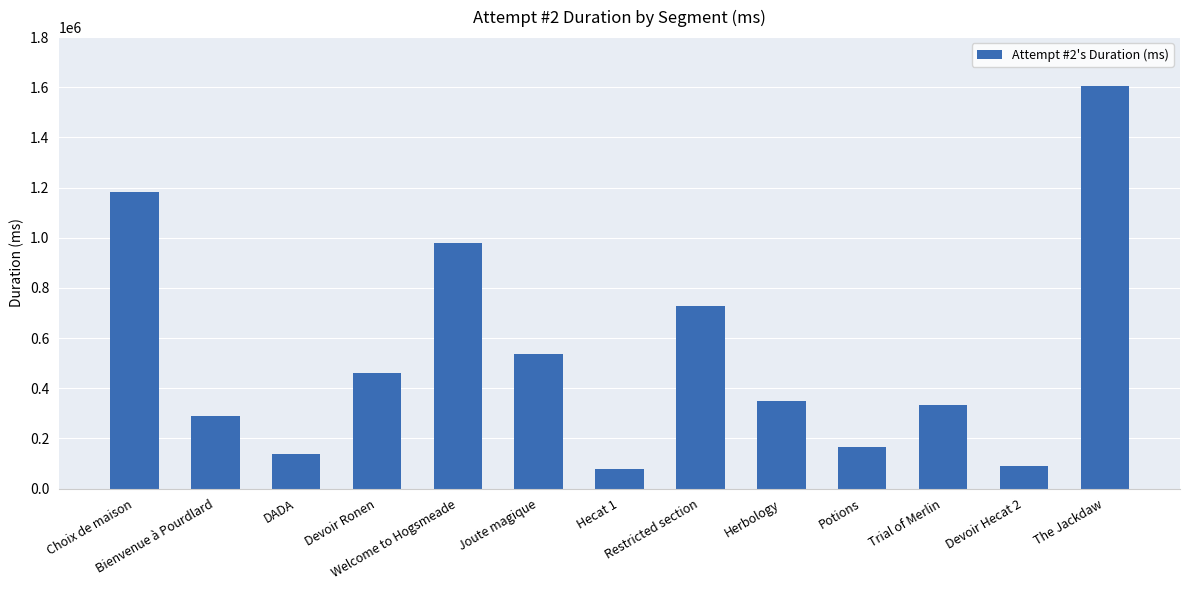

What is the value of the 13th bar from the left?

1606783